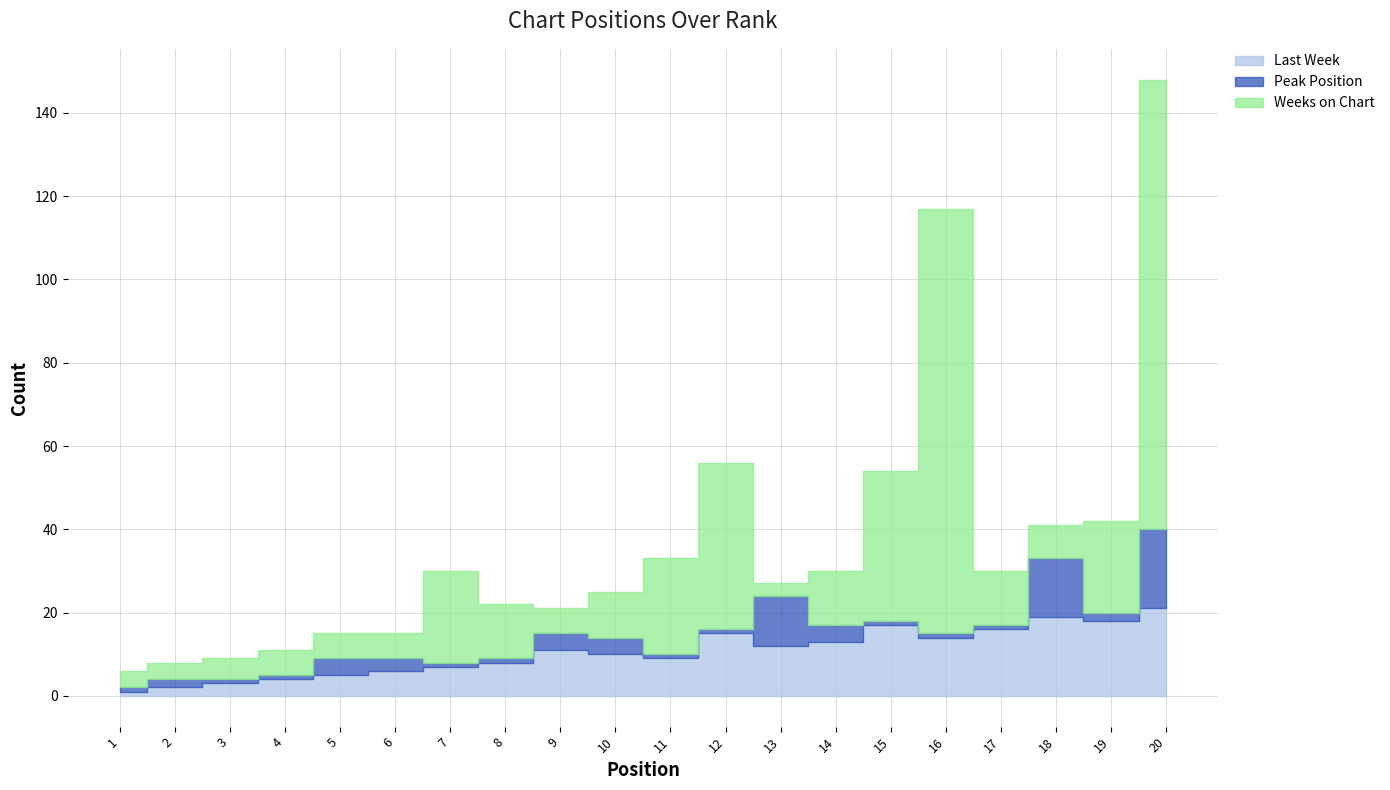

How many values in the Weeks on Chart series exceed 13?

7